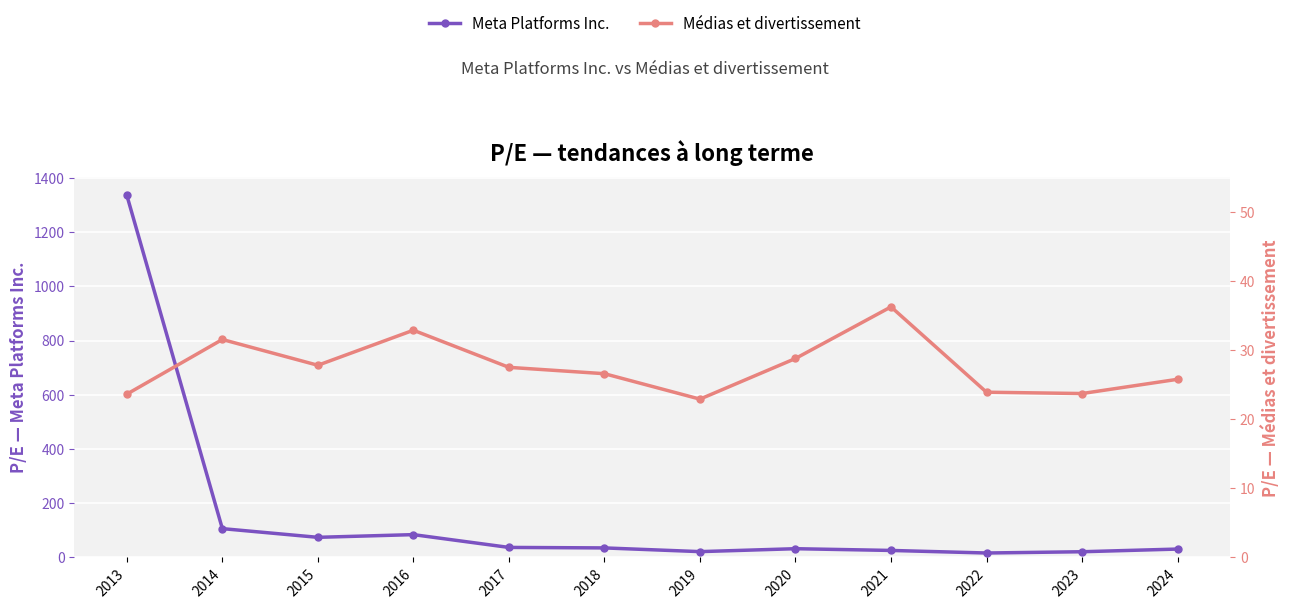

Which series has the largest range (max minus min)?

Meta Platforms Inc.